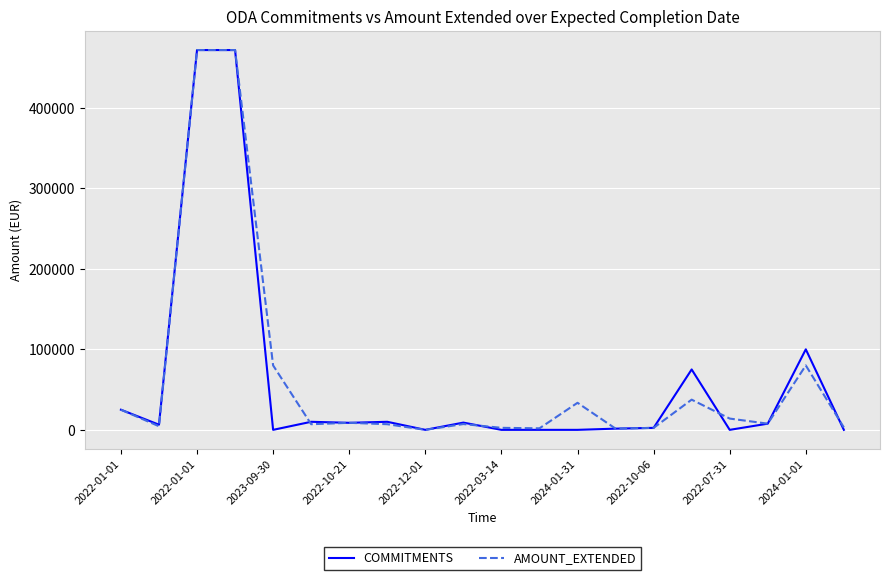

What is the maximum value for AMOUNT_EXTENDED?

471654